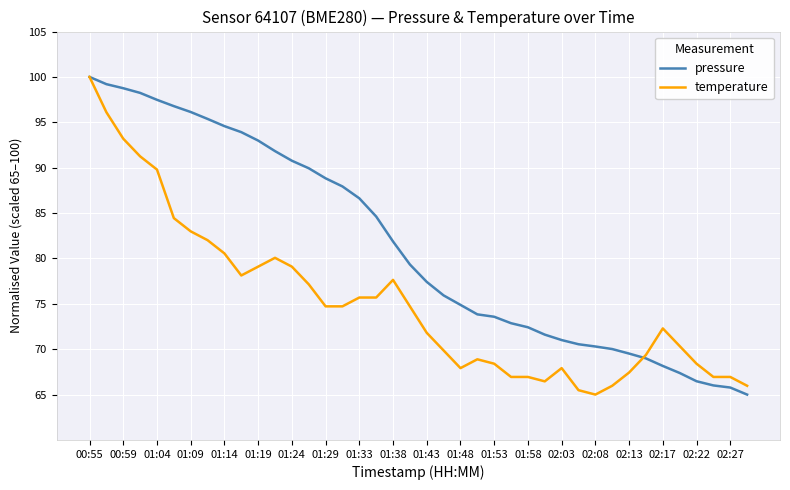

What is the difference between the second highest and second lowest values in the pressure series?

33.4